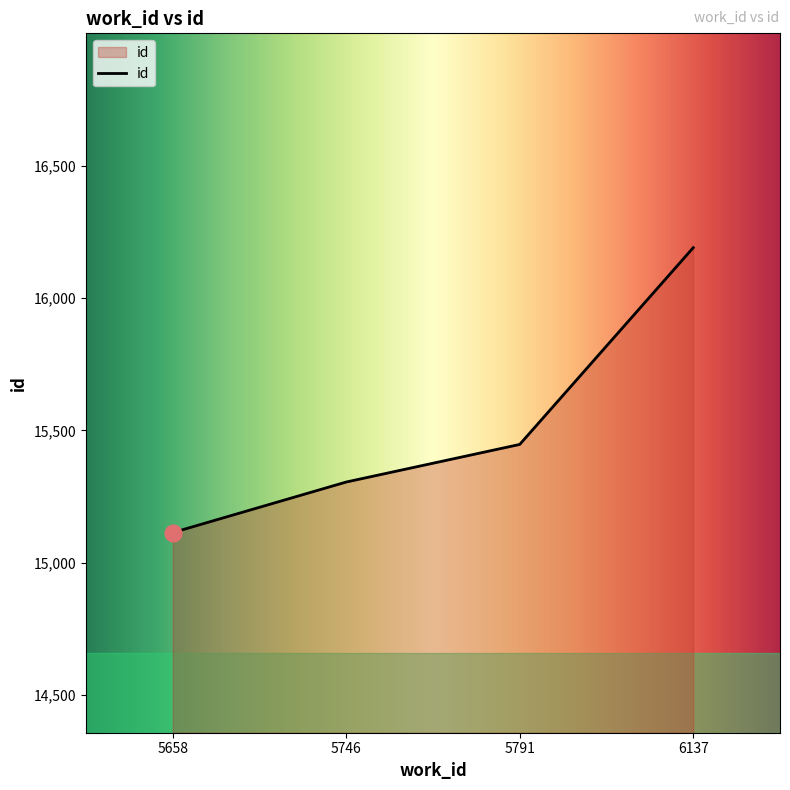

The chart shows a value of 16190 at 6137. True or false?

True